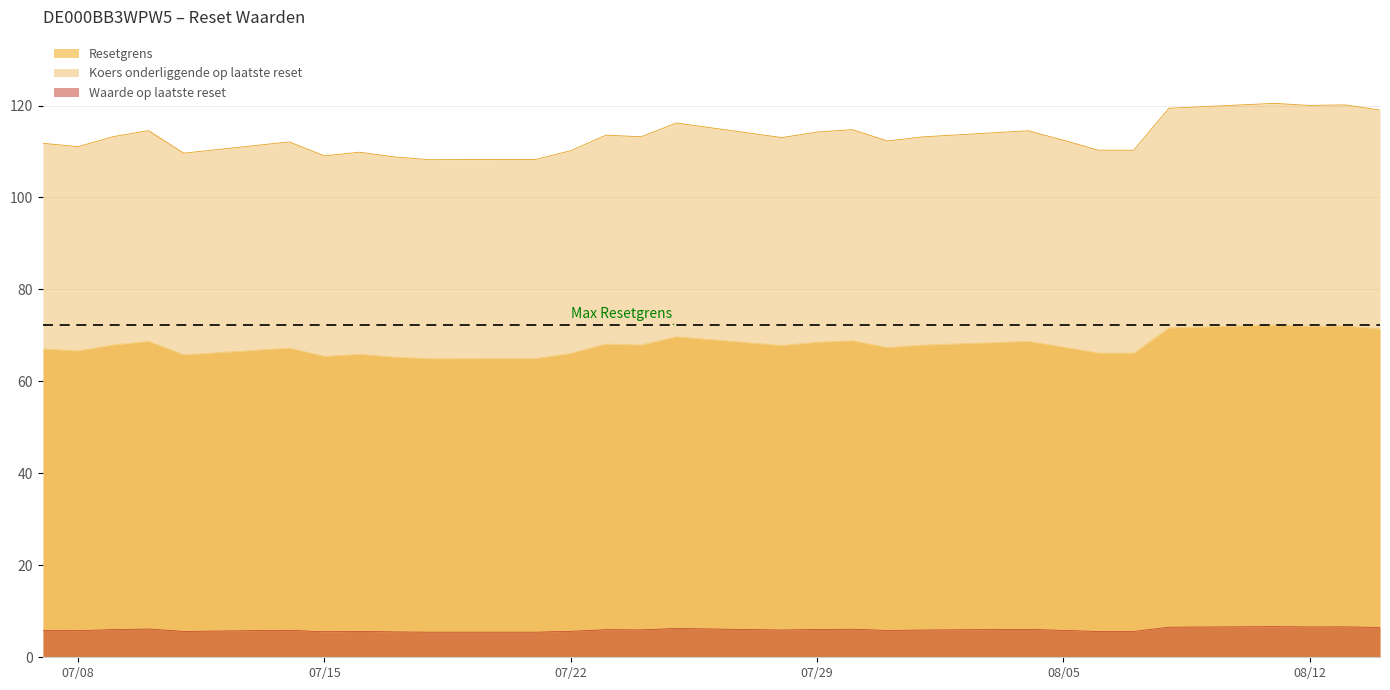

Reading left to right, extract all data points from this chart.

Resetgrens: 67.1	66.6	67.9	68.7	65.8	67.3	65.4	65.9	65.3	64.9	65.0	66.1	68.1	67.9	69.7	67.8	68.5	68.9	67.4	67.9	68.7	67.5	66.2	66.2	71.6	72.3	72.0	72.1	71.4
Koers onderliggende op laatste reset: 111.8	111.1	113.2	114.5	109.6	112.1	109.1	109.8	108.8	108.2	108.3	110.2	113.6	113.2	116.2	113.0	114.2	114.8	112.3	113.2	114.5	112.5	110.3	110.3	119.4	120.5	120.0	120.1	119.0
Waarde op laatste reset: 5.9	5.8	6.0	6.2	5.6	5.9	5.5	5.6	5.5	5.5	5.5	5.7	6.0	6.0	6.3	5.9	6.0	6.1	5.8	5.9	6.1	5.8	5.6	5.6	6.5	6.7	6.6	6.6	6.5